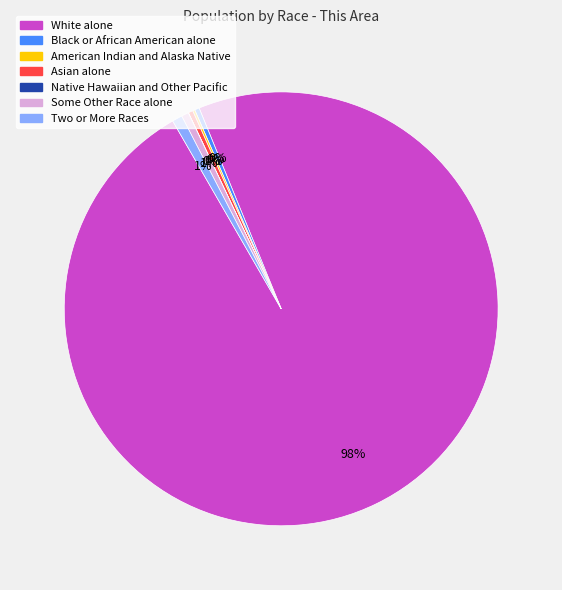

Does Asian alone represent more than half of the total?

No